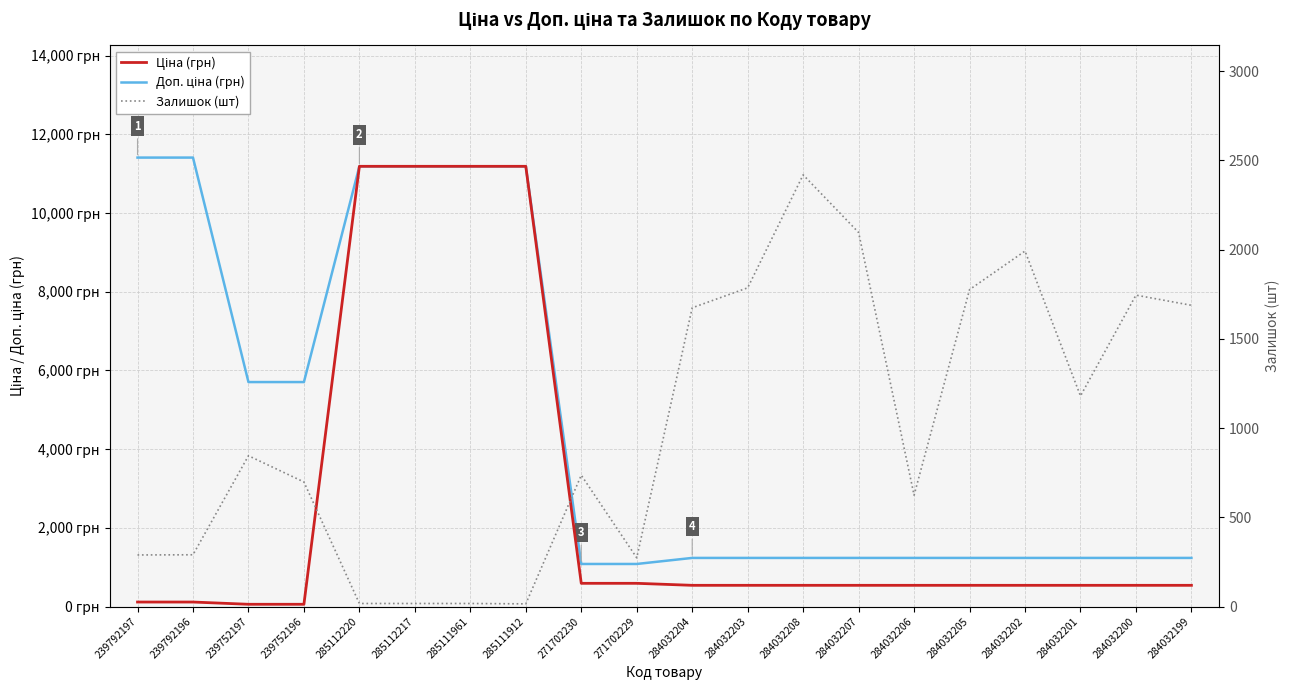

How many data points in Залишок (шт) are less than 845?

10